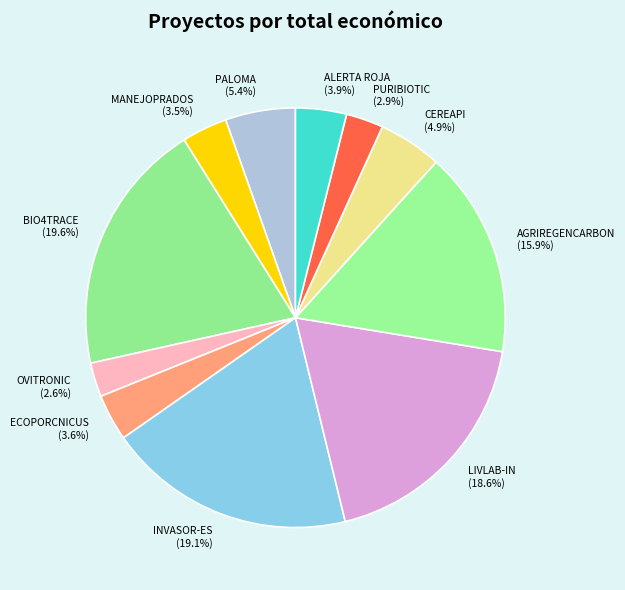

How much of the chart is everything except BIO4TRACE (19.6%)?

80.4%